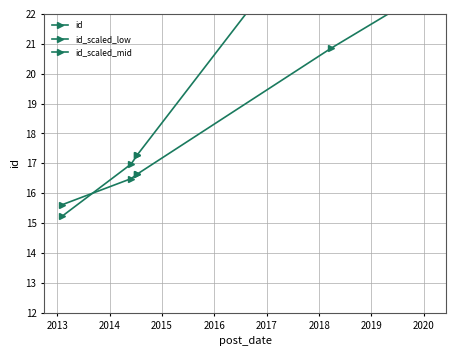

What is the difference between the maximum and minimum values in the id_scaled_low series?

14.3